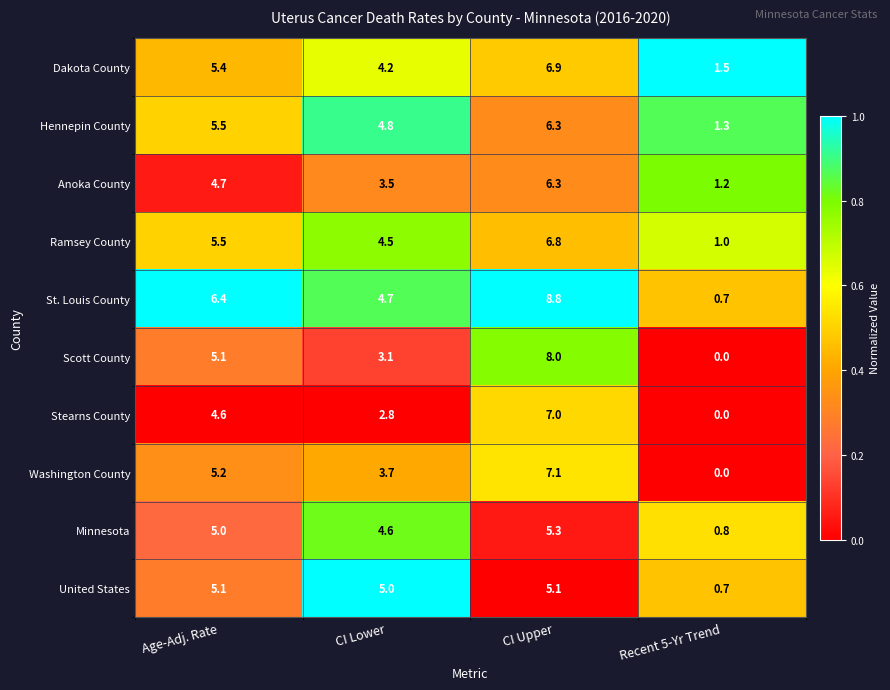

Read the Dakota County value at Age-Adj. Rate.

5.4